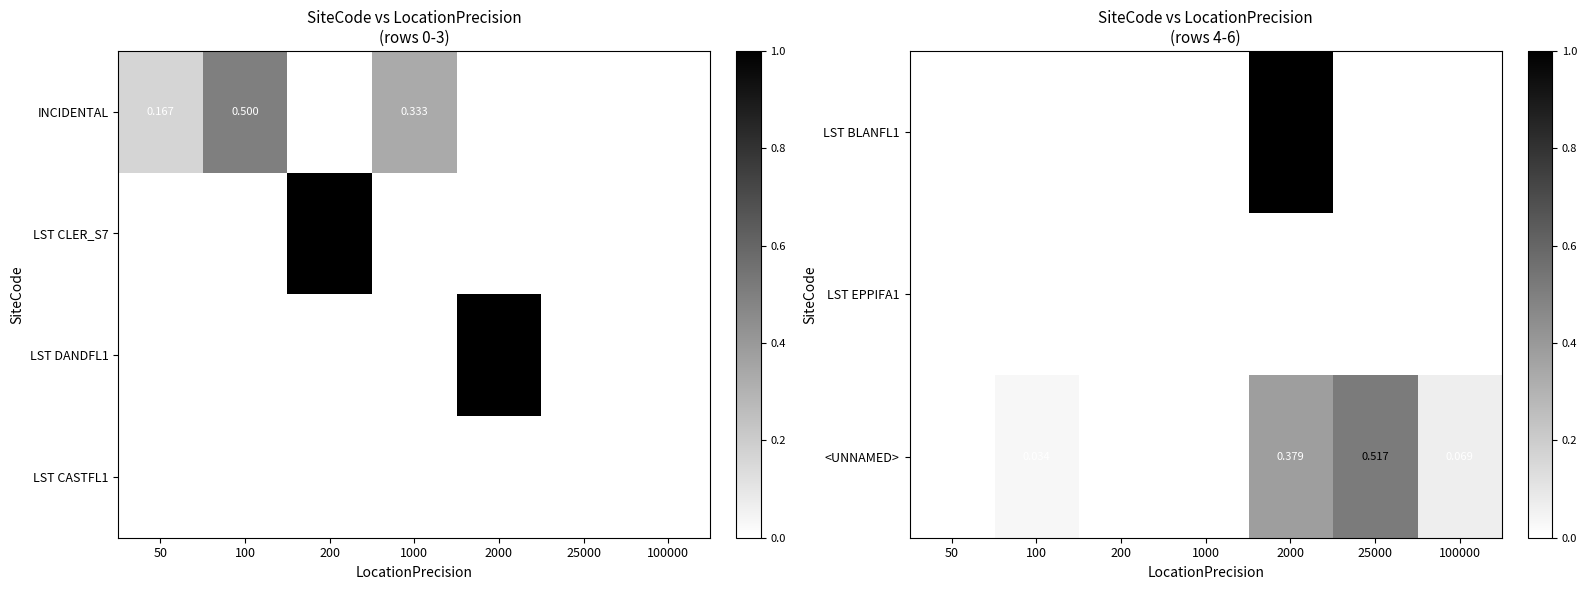

Rank the series by their maximum value, from highest to lowest.

LST BLANFL1, <UNNAMED>, LST EPPIFA1, LST CASTFL1